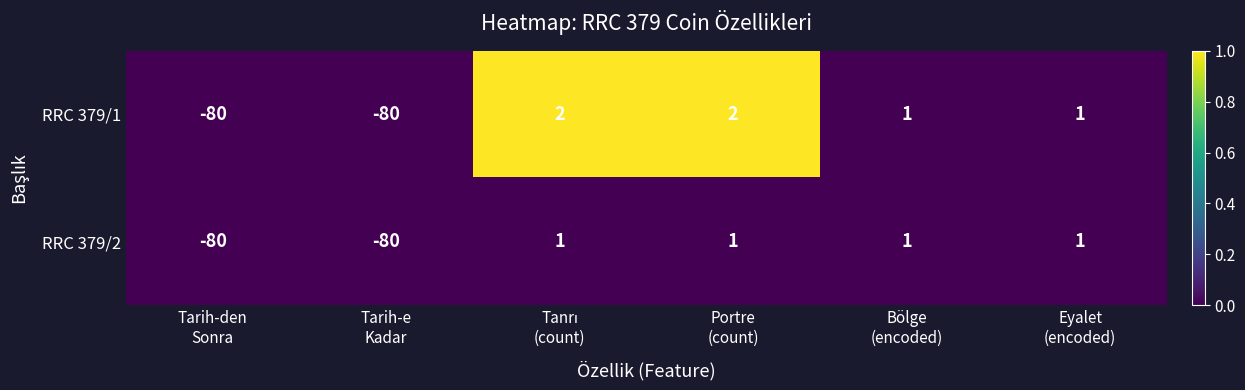

What is the sum of all RRC 379/1 values?

-154